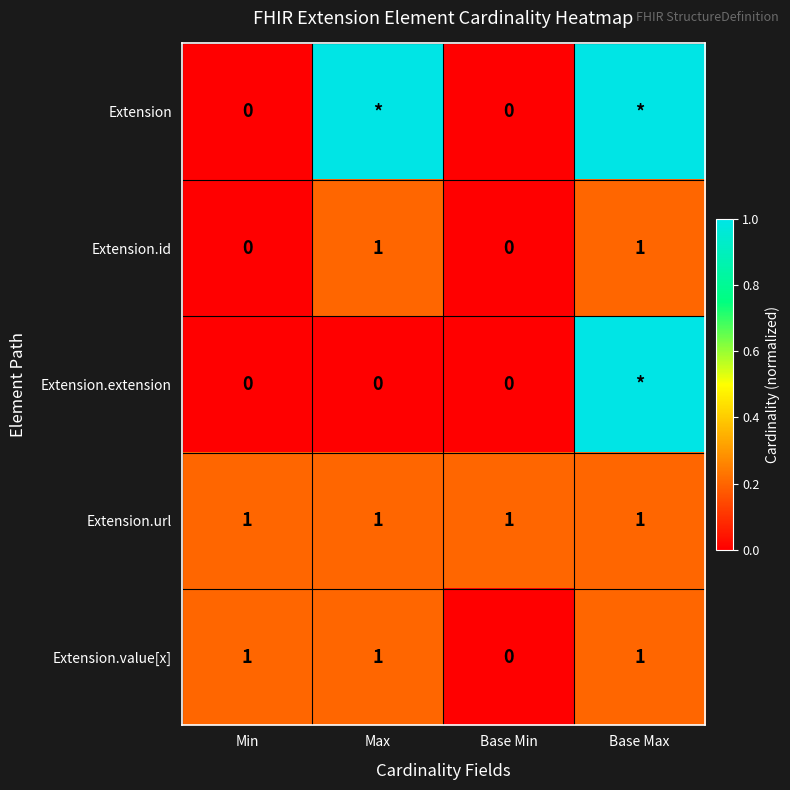

The Extension.value[x] series shows 0.3 at Max. True or false?

False